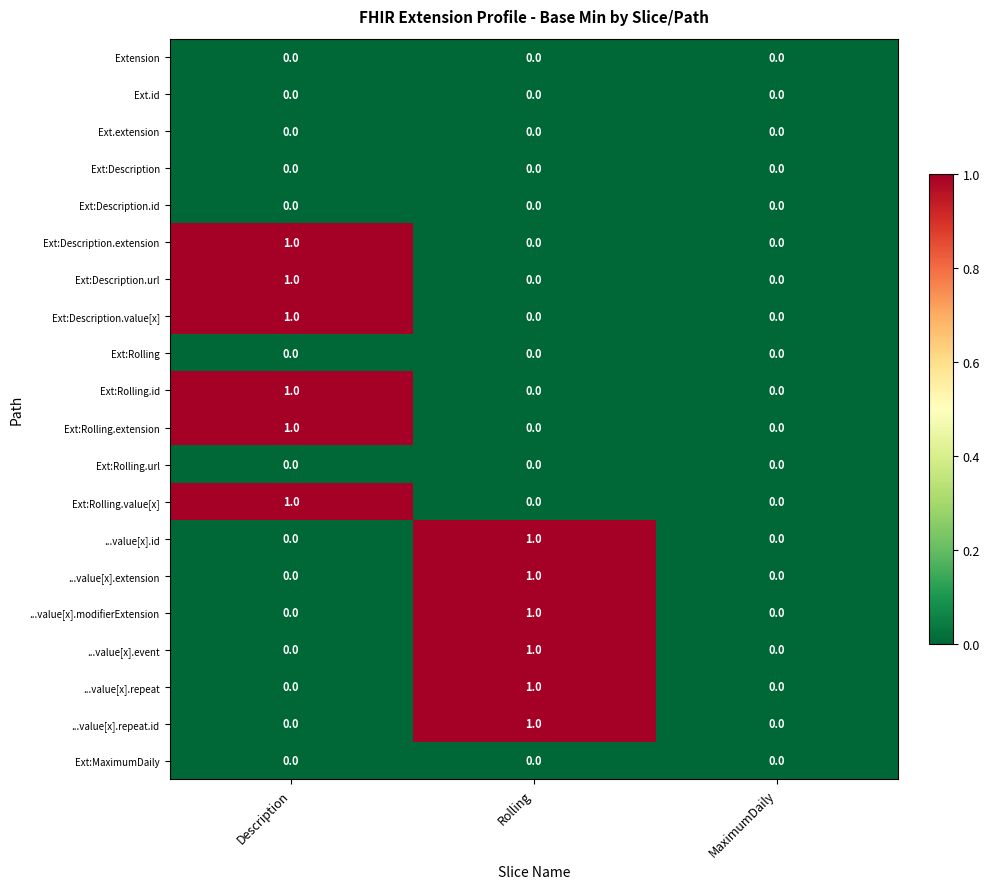

At which label does ...value[x].repeat.id reach its peak?

Rolling